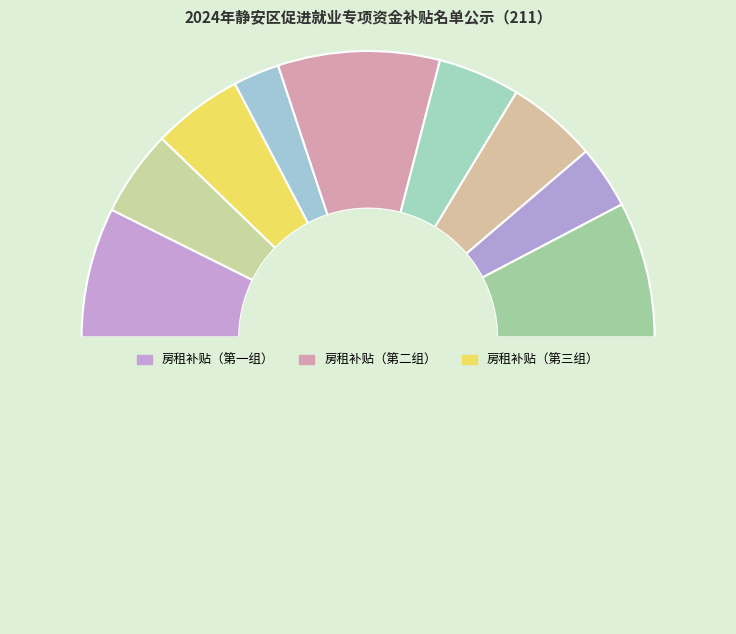

Is there a majority slice in this chart?

No